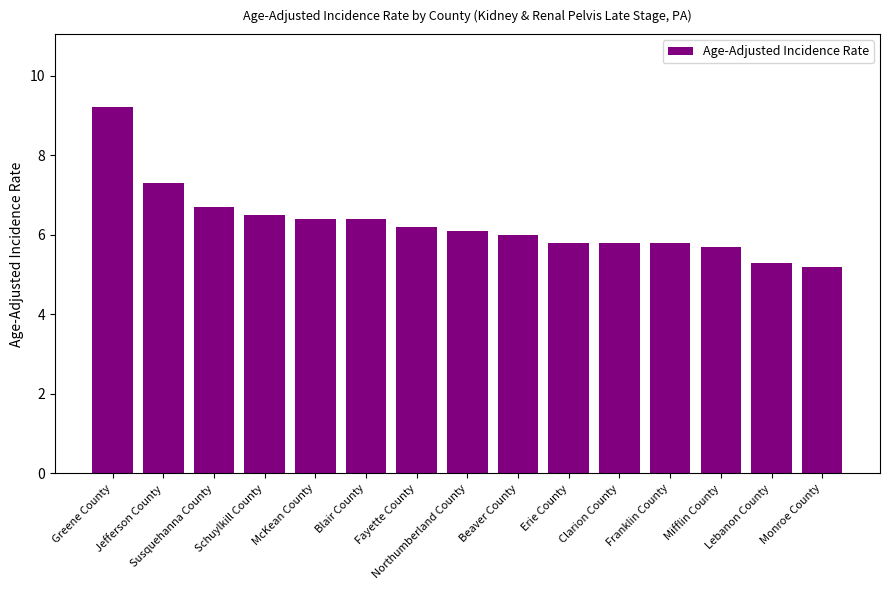

What is the value of the 1st bar from the left?

9.2